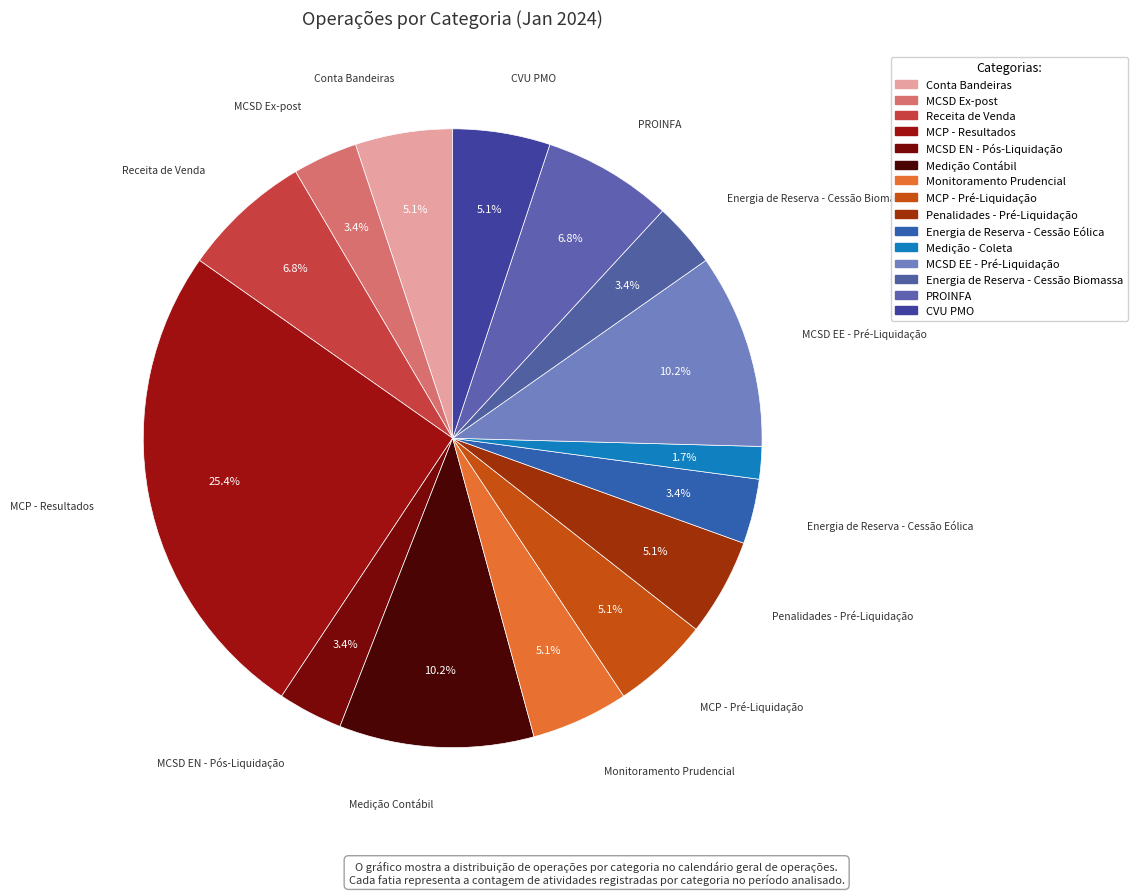

True or false: CVU PMO accounts for 5% of the total.

True